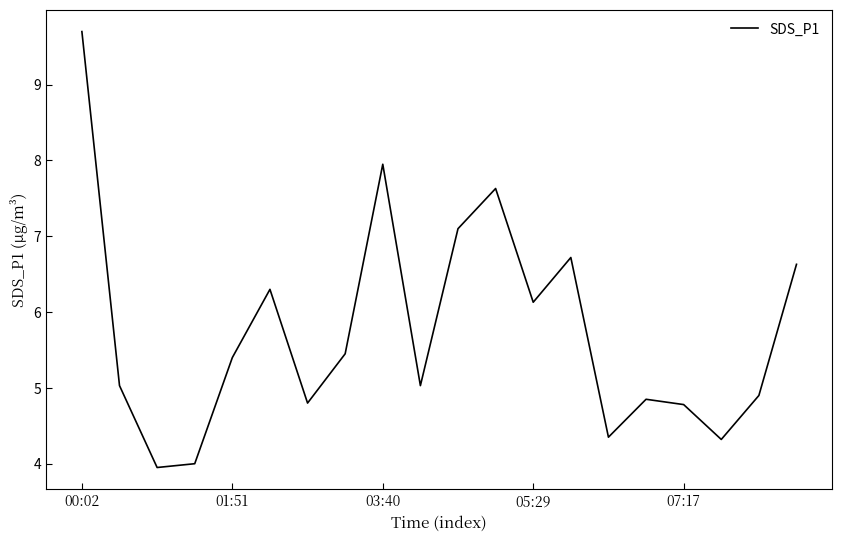

What is the greatest value displayed?

9.7